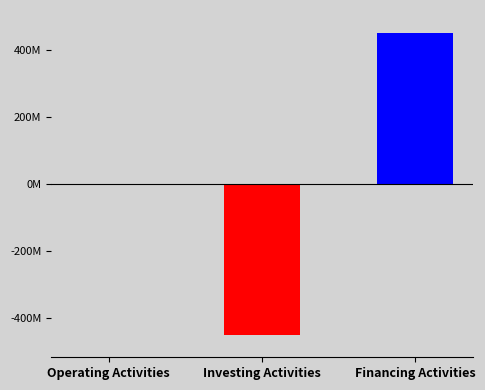

How many bars are there in total?

3